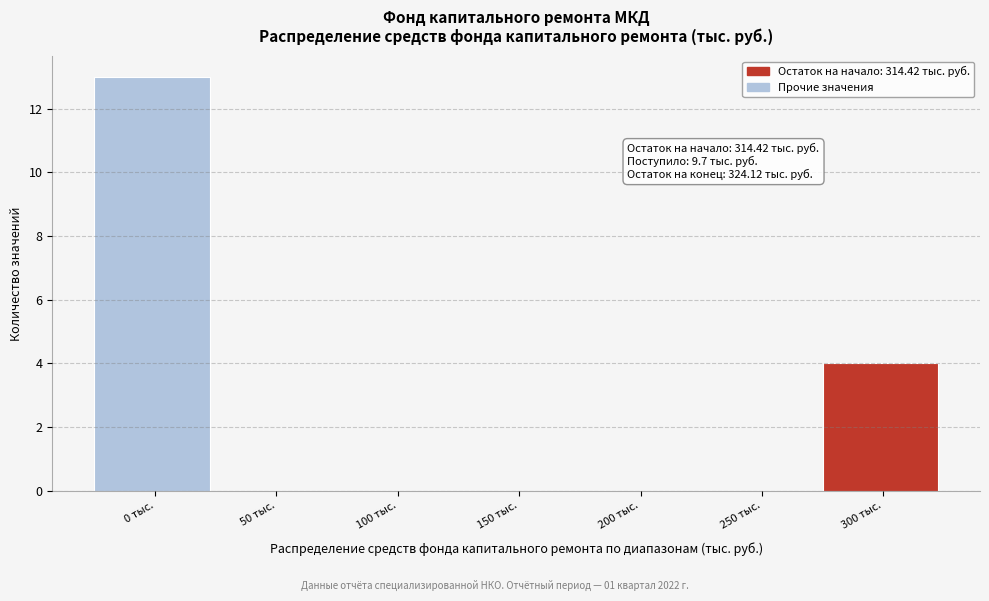

Reading left to right, what are all the values shown in this chart?

0 тыс.=13	50 тыс.=0	100 тыс.=0	150 тыс.=0	200 тыс.=0	250 тыс.=0	300 тыс.=4